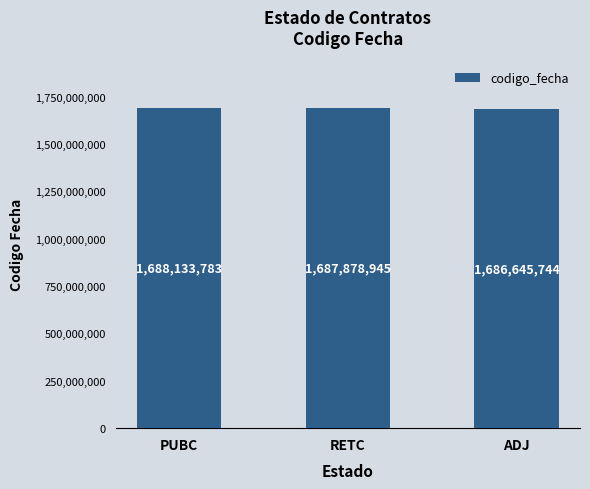

How many series are shown in this chart?

1